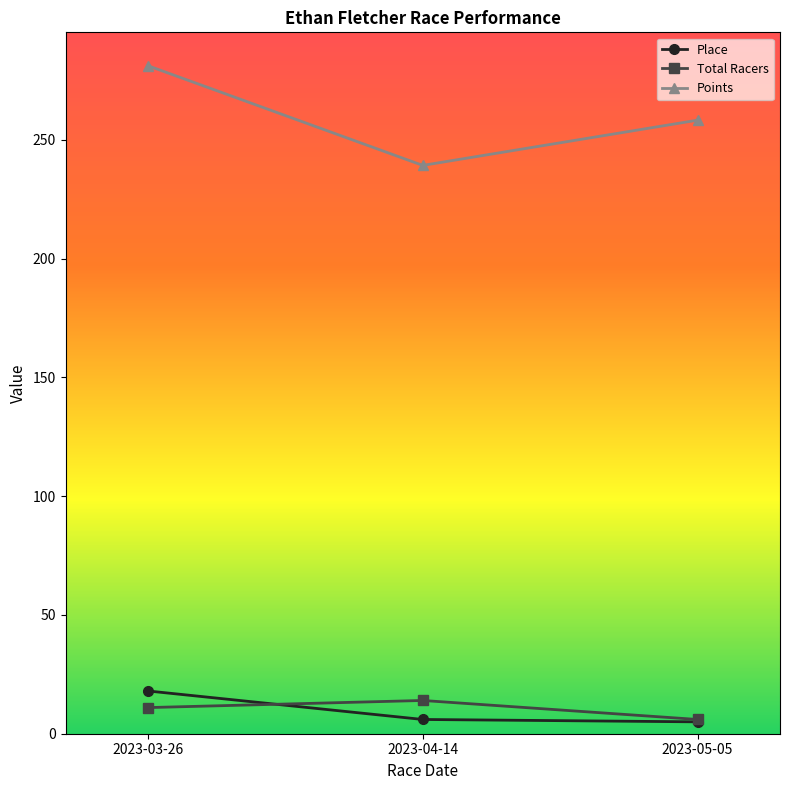

Rank the series by their maximum value, from lowest to highest.

Total Racers, Place, Points